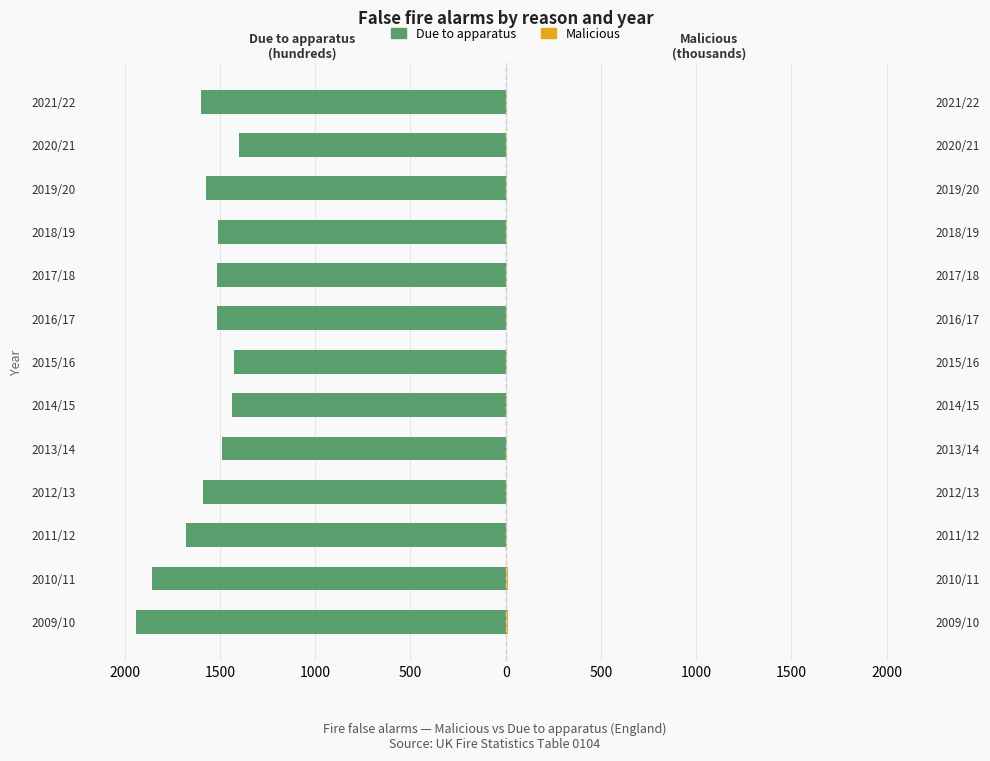

Reading left to right, list all the values displayed in this chart.

Due to apparatus: -1940.0	-1855.3	-1675.5	-1586.6	-1491.2	-1437.2	-1424.4	-1517.4	-1517.1	-1510.3	-1572.9	-1401.7	-1597.4
Malicious: 12.4	10.9	9.6	8.8	7.6	6.8	6.9	7.0	7.3	7.2	6.5	4.8	6.3